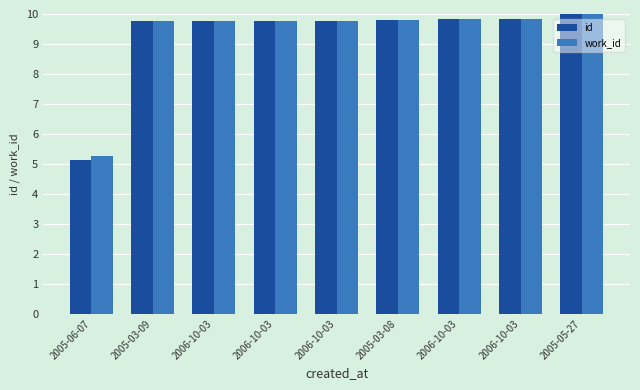

How many distinct data groups are displayed?

2